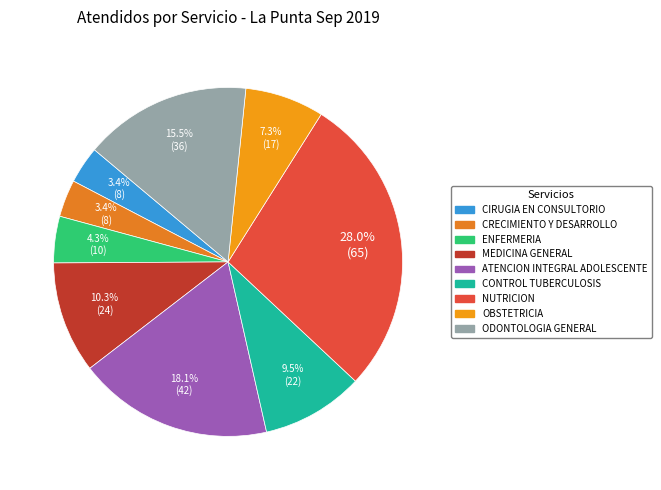

To the nearest percent, what is the average slice percentage?

11%